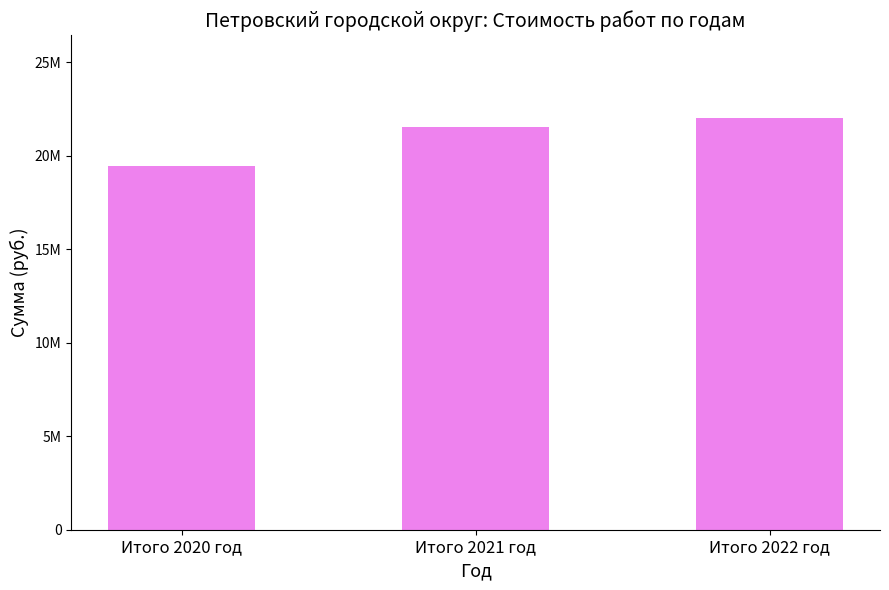

Where does the data first go above 21540480?

Итого 2021 год